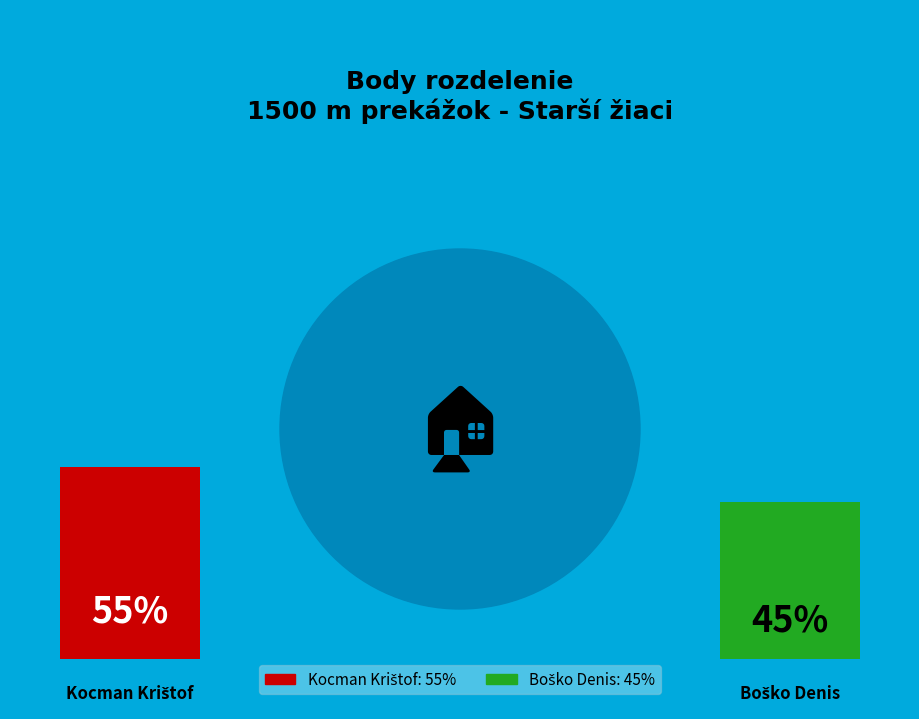

To the nearest percent, what is the difference between the largest and smallest slice percentages?

10%